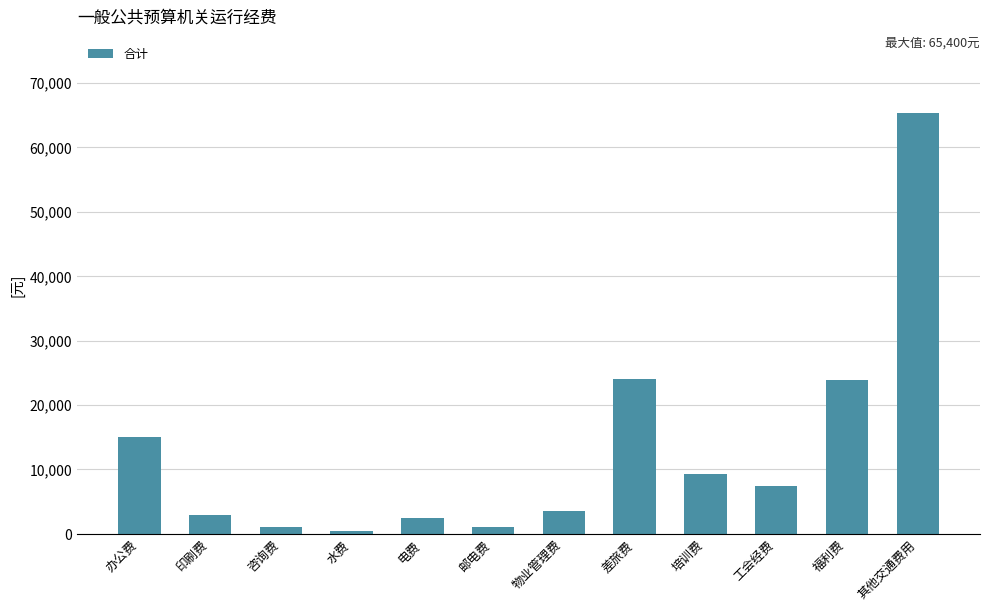

What is the label of the 8th bar from the left?

差旅费